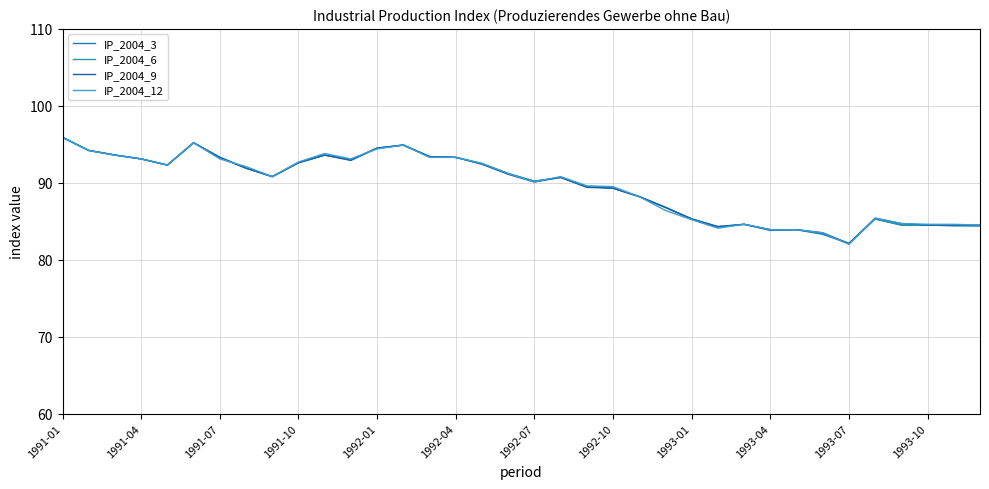

Is this an area chart (filled region under the line)?

No